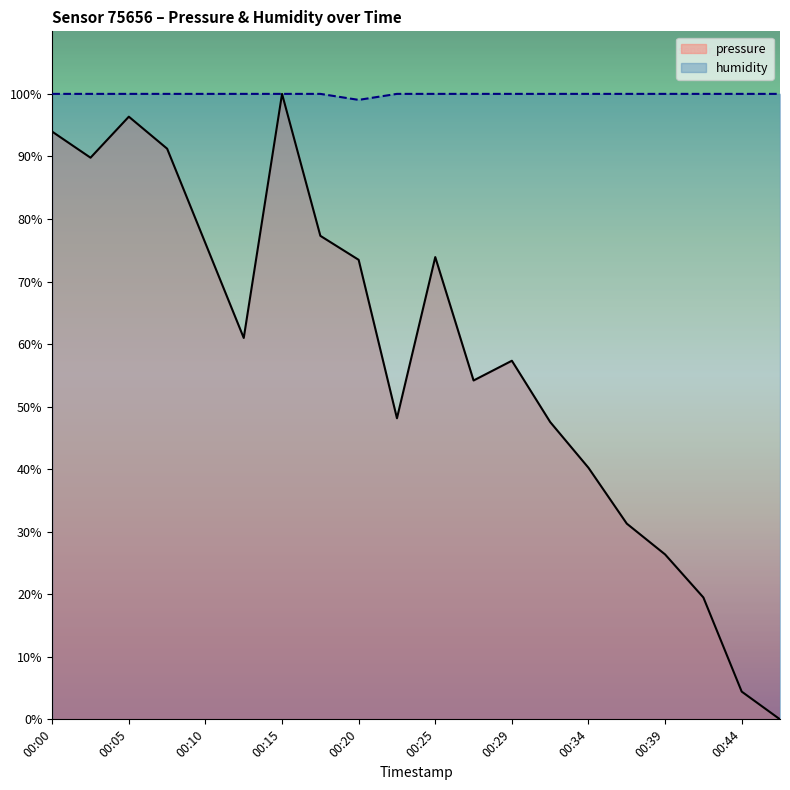

The pressure series shows 8.0 at 00:39. True or false?

False